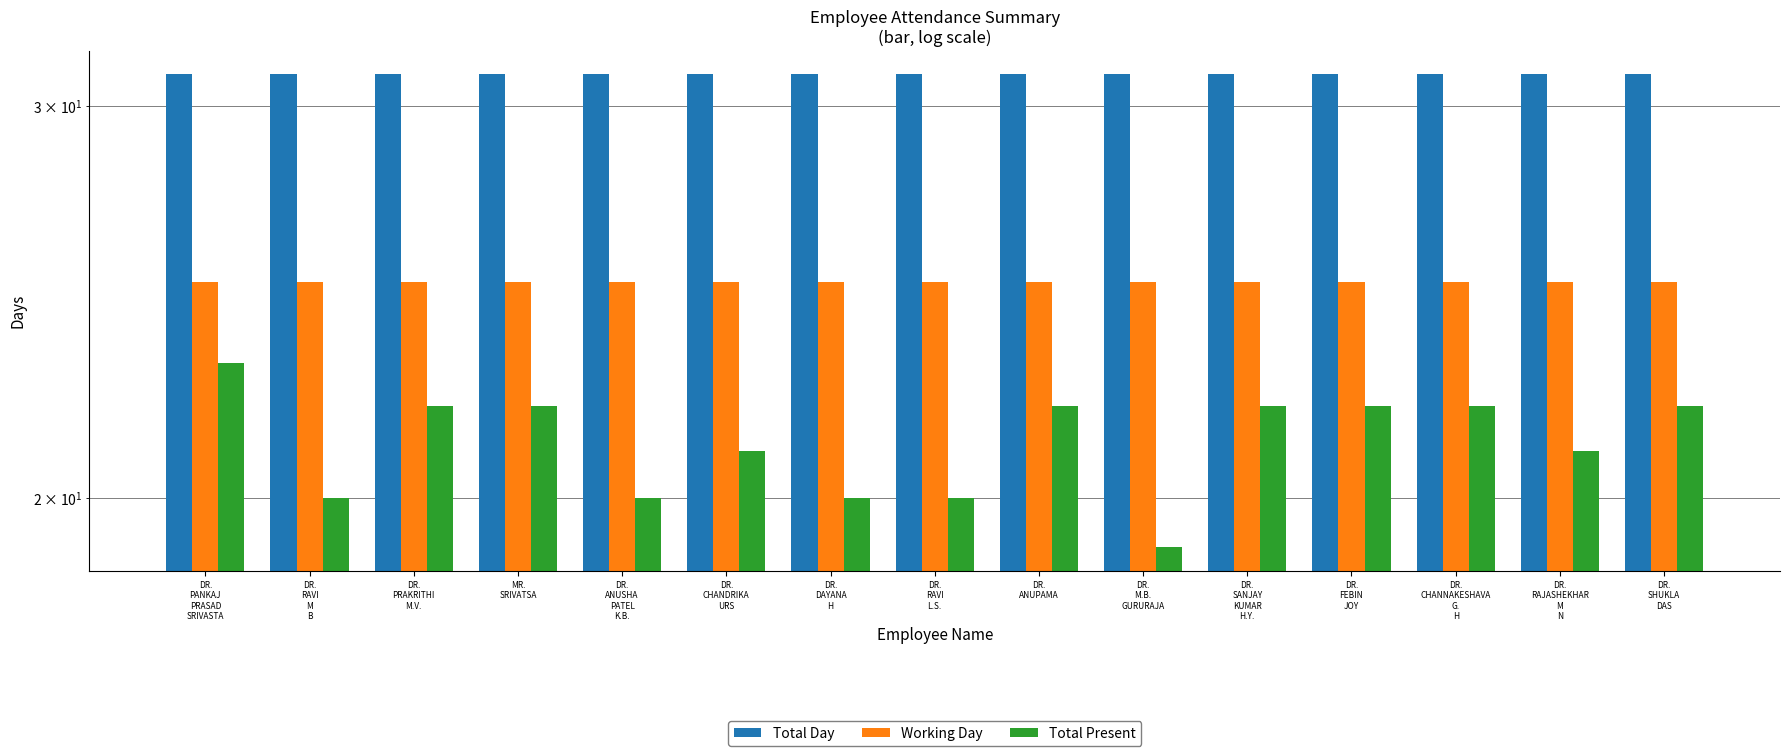

Between DR.
RAVI
M
B and DR.
PRAKRITHI
M.V., which is larger?

DR.
RAVI
M
B